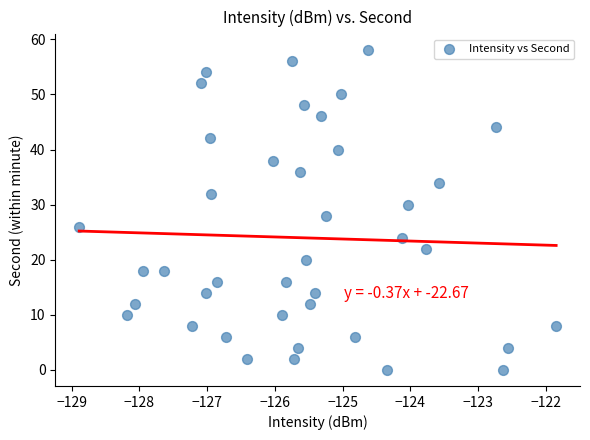

What is the range of Y values (max minus min)?

58